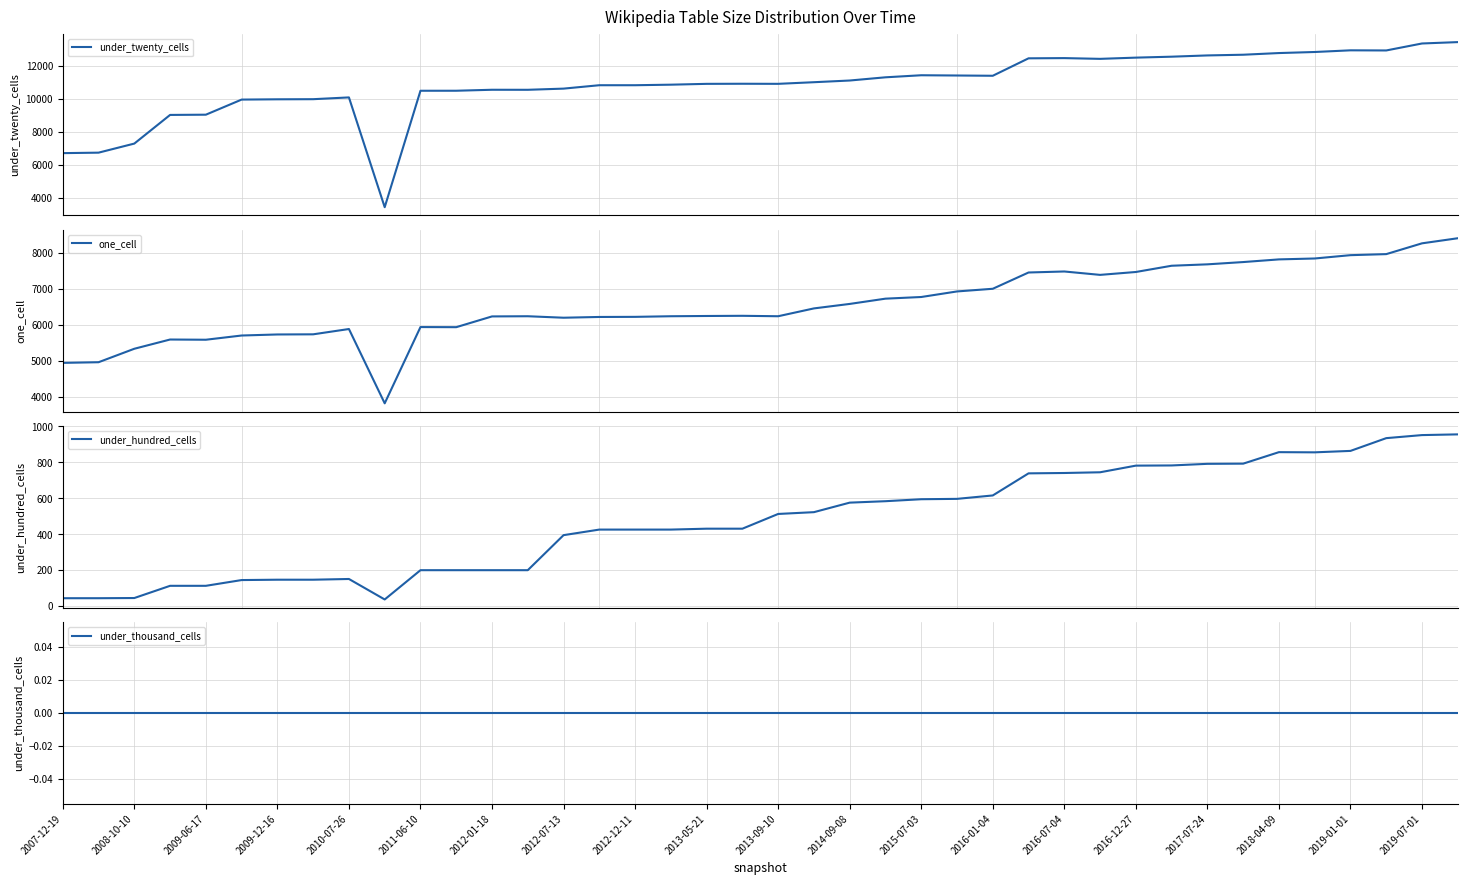

How many lines are shown in the chart?

4